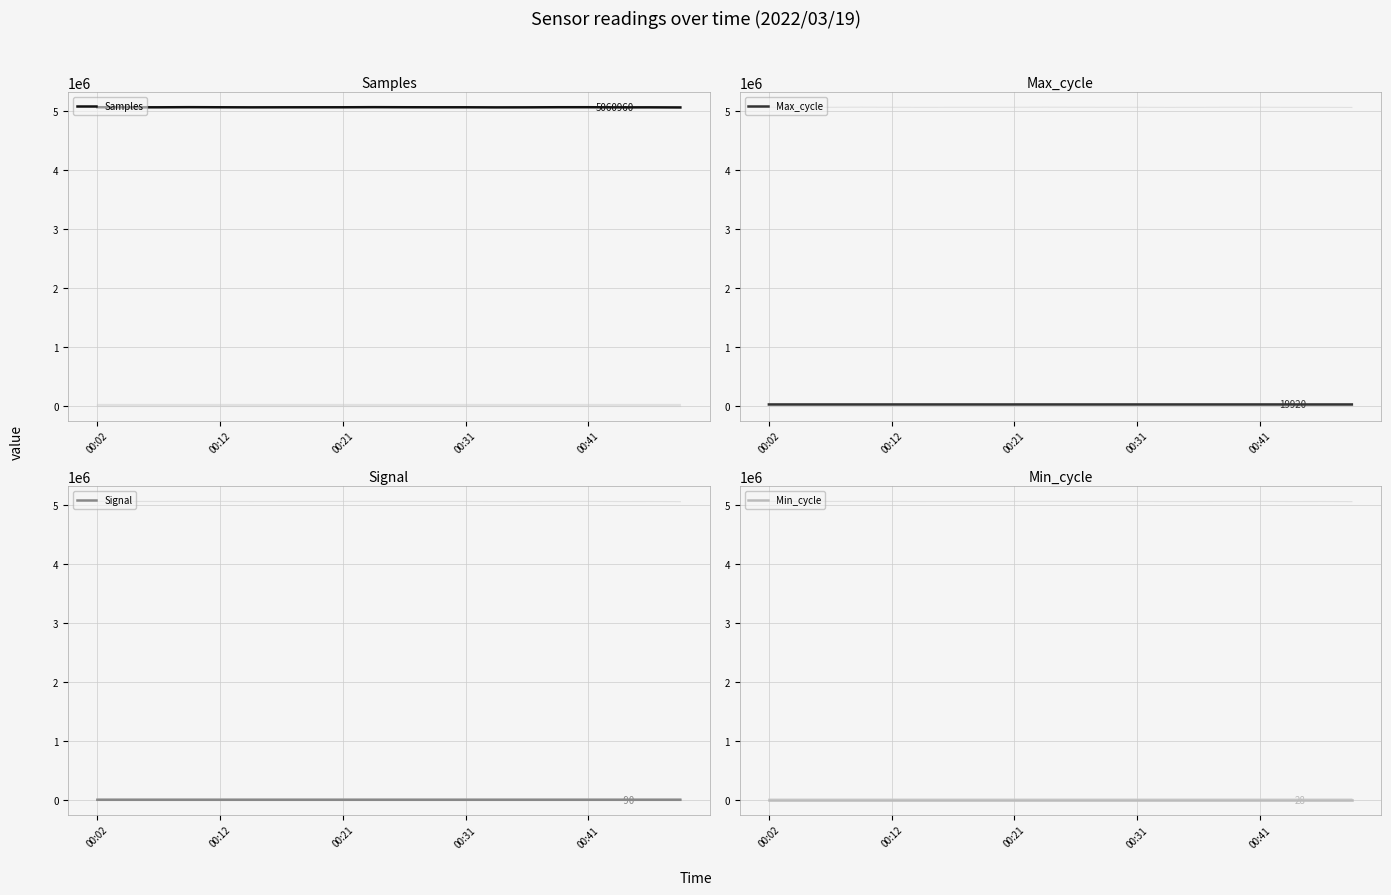

At how many categories does at least one series exceed 4029461?

20